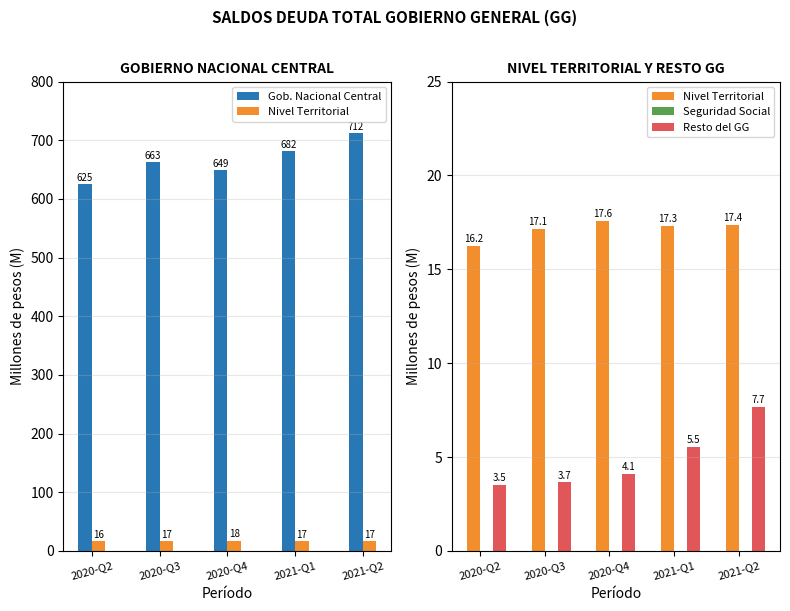

Where does the Gob. Nacional Central series first go above 663?

2020-Q3